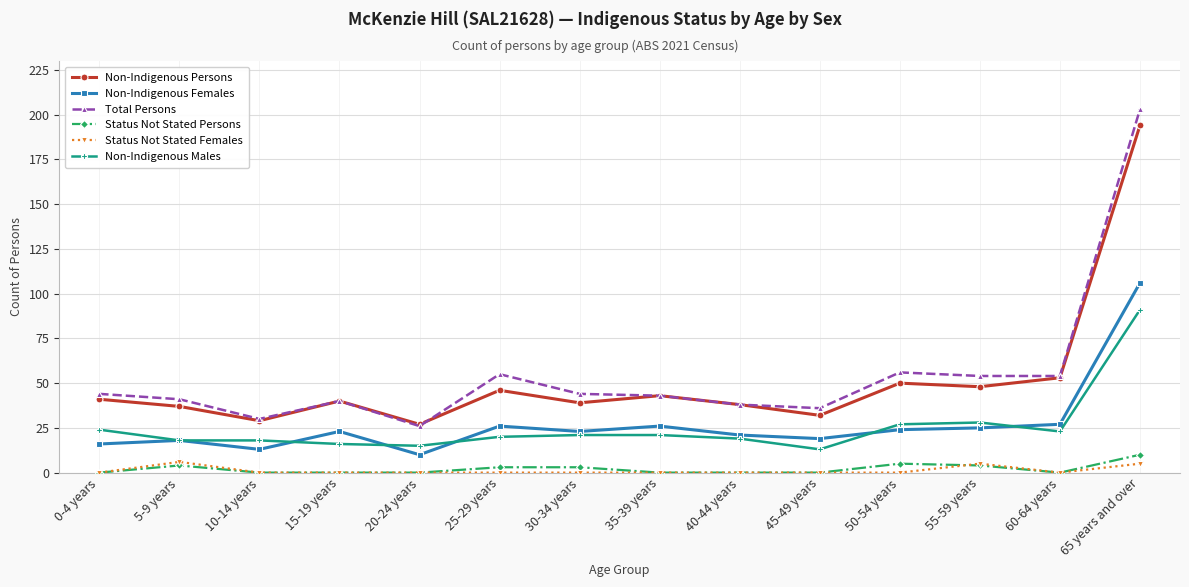

True or false: Status Not Stated Females and Non-Indigenous Females intersect in this chart.

False